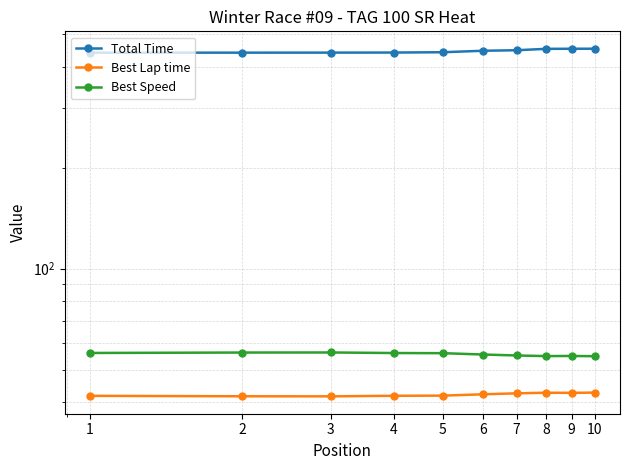

Does the chart display data point markers on the line(s)?

Yes